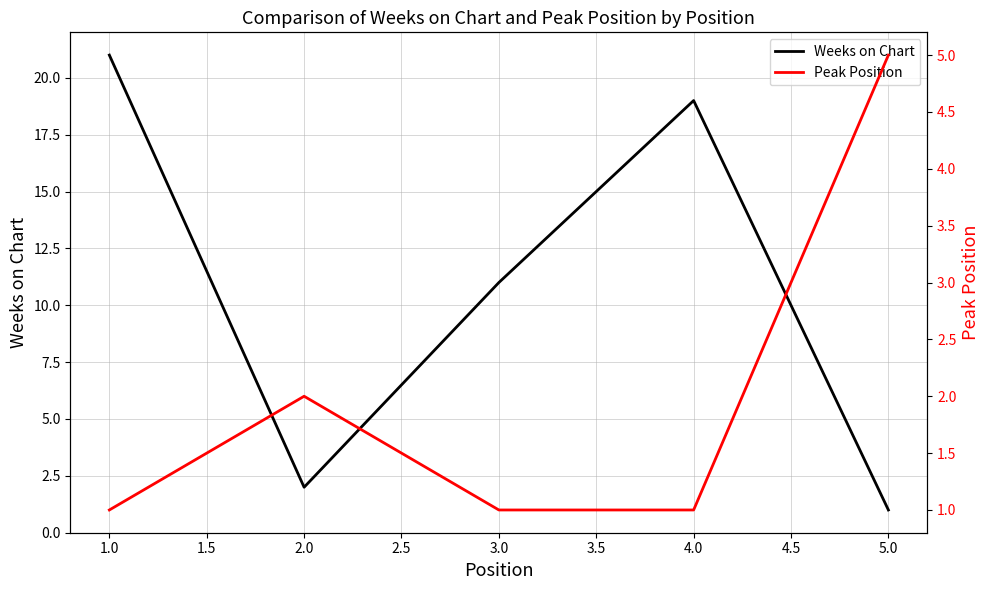

Is it true that Weeks on Chart equals 21 at 1.0?

True